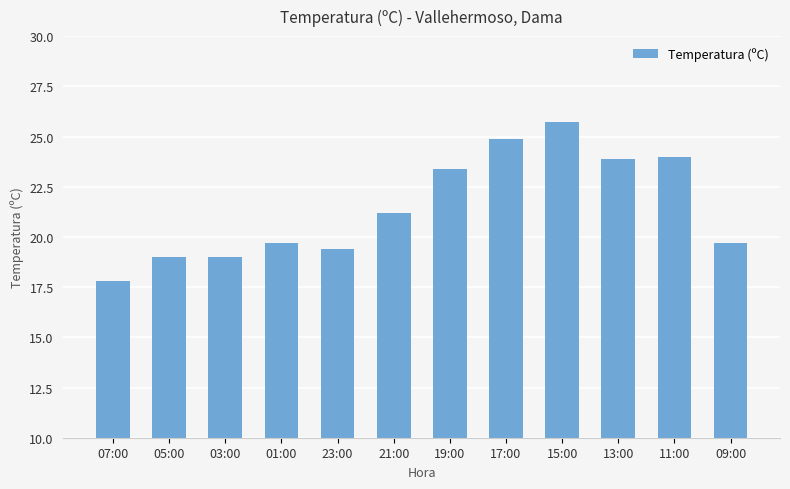

What is the sum of all values?

257.7